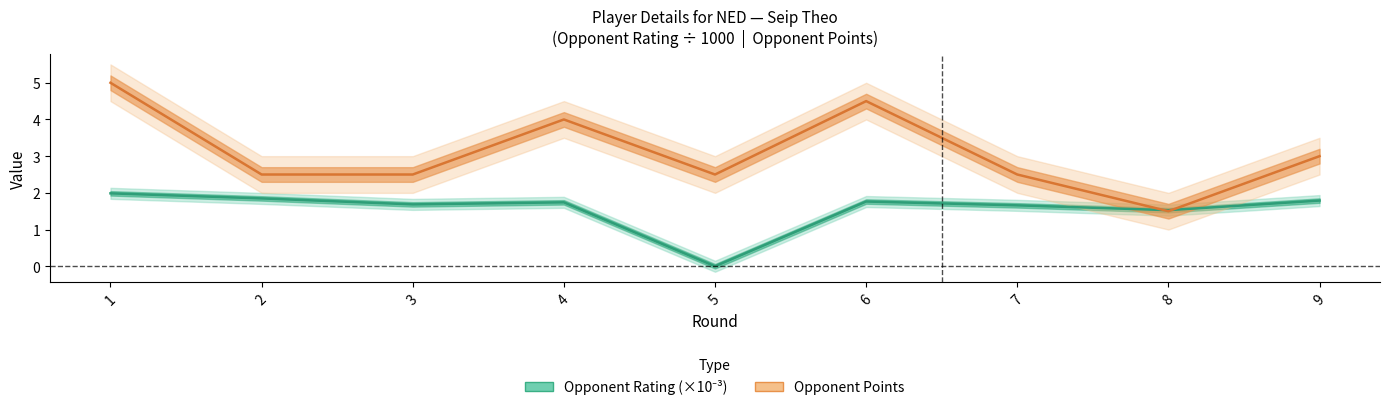

What is the value of the Opponent Points point at the 4th from the left?

4.0